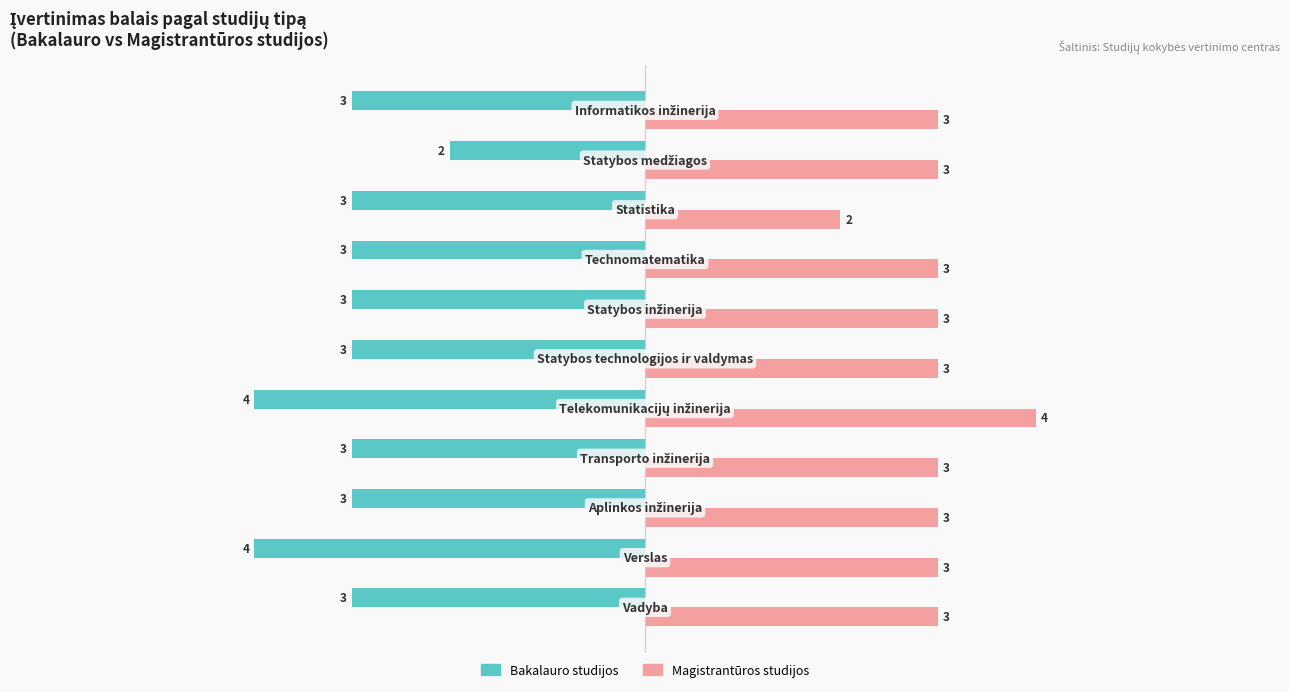

Which series has the largest total across all categories?

Magistrantūros studijos